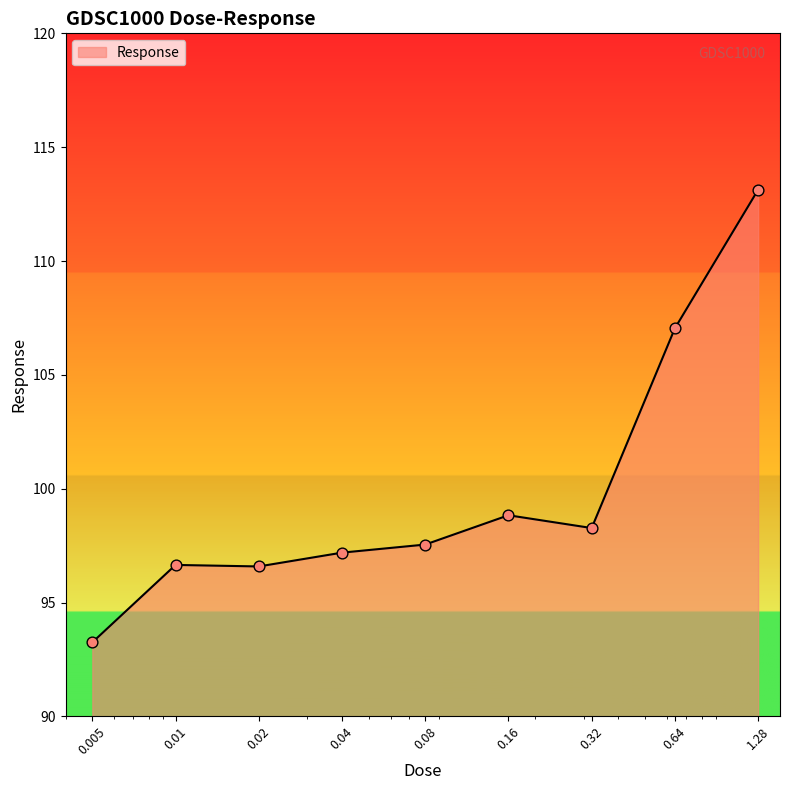

What is the smallest value displayed?

93.2